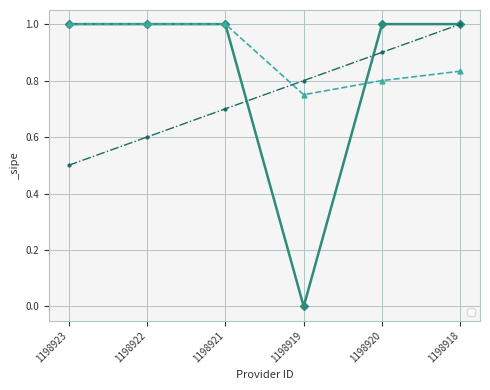

Reading right to left, what are all the values shown in this chart?

1198918=1	1198920=1	1198919=0	1198921=1	1198922=1	1198923=1